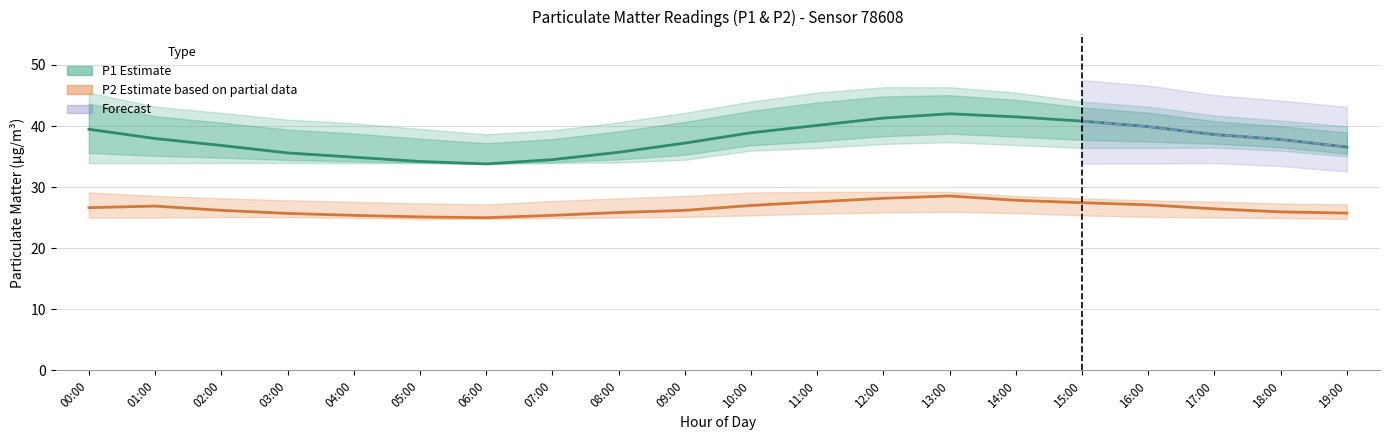

What is the difference between the P2_upper values at 04:00 and 03:00?

0.2